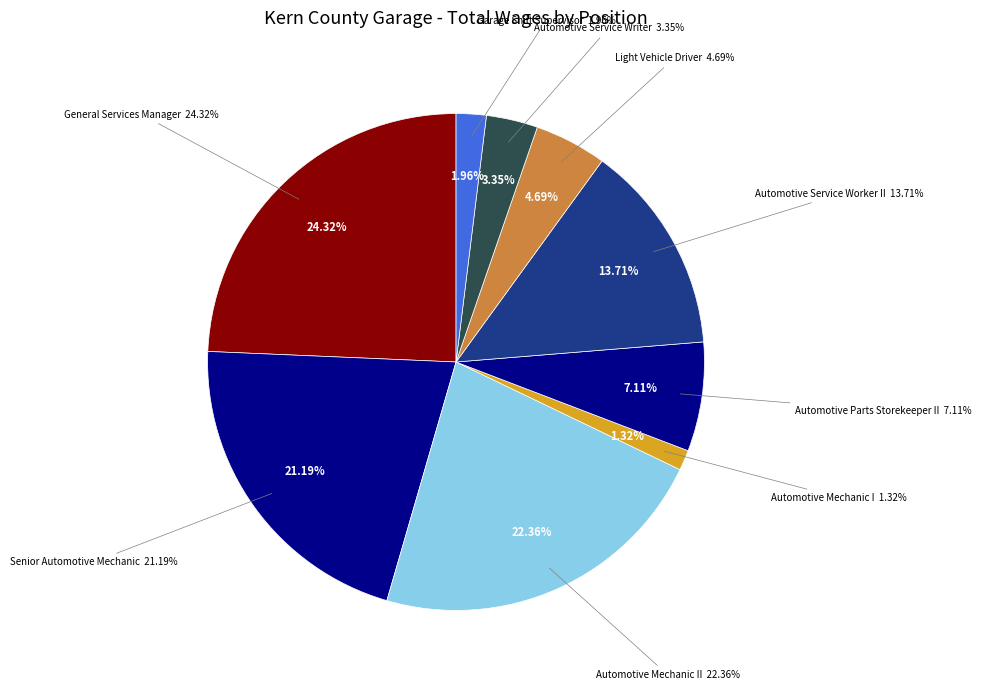

Count the number of slices in the pie.

9